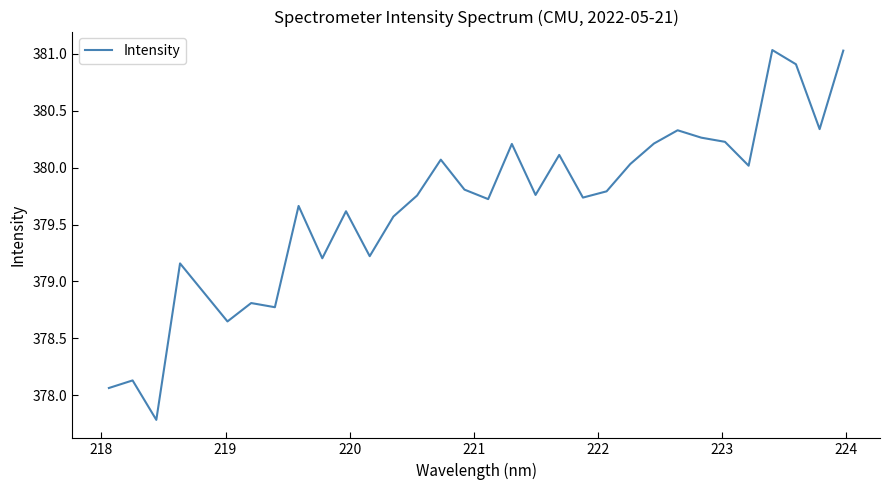

What is the smallest value displayed?

377.8